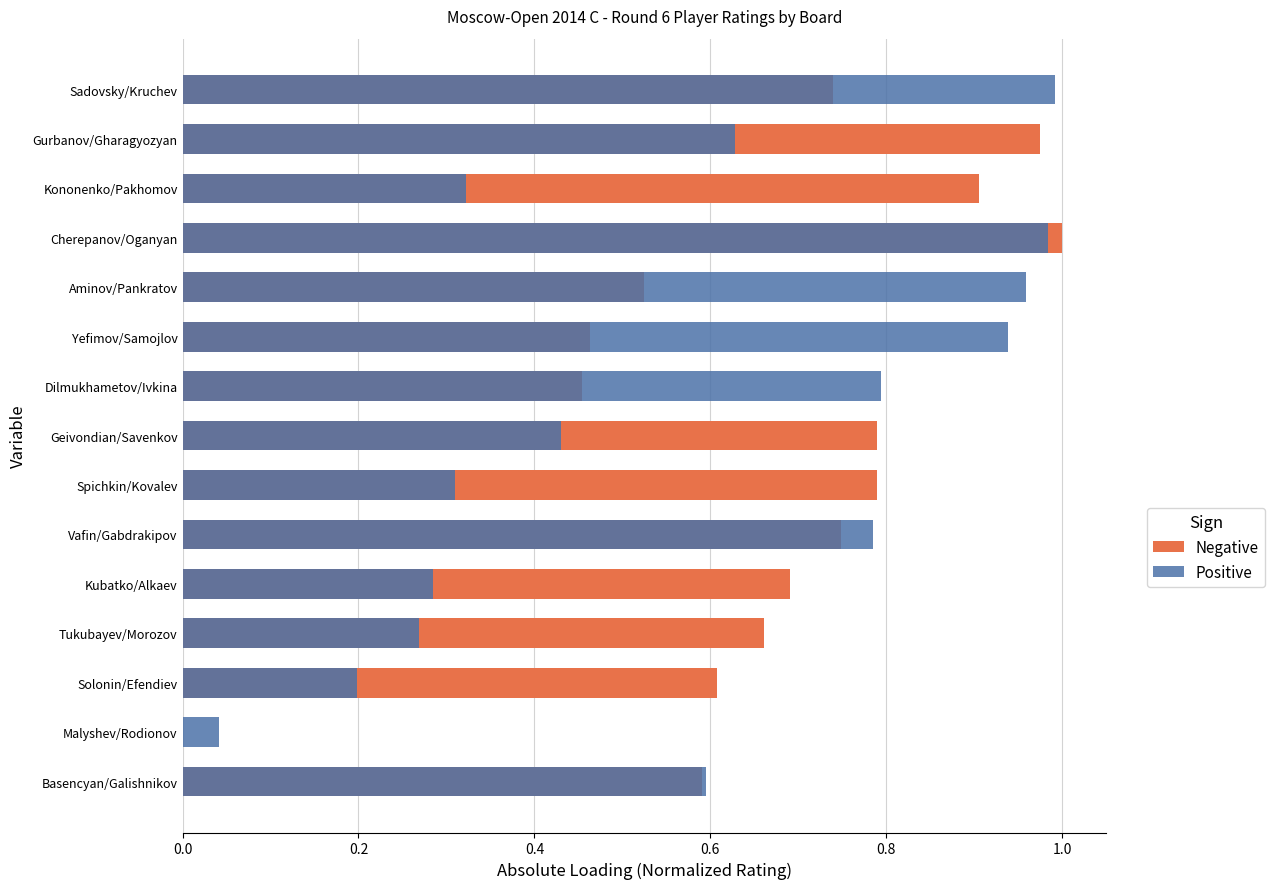

What is the difference between the second highest and second lowest values in the Negative series?

0.5